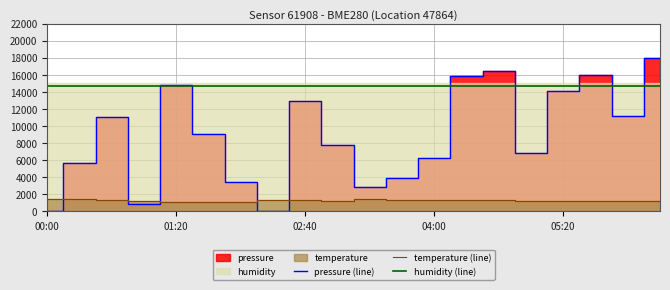

Is it true that humidity (line) equals 14700.0 at 02:40?

True